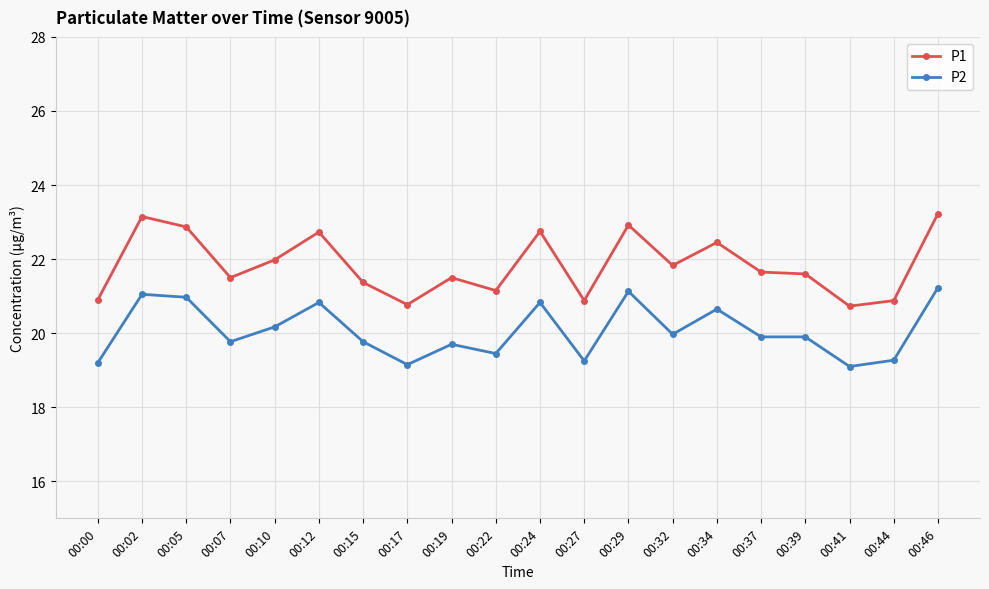

True or false: P2 and P1 cross at least once.

False